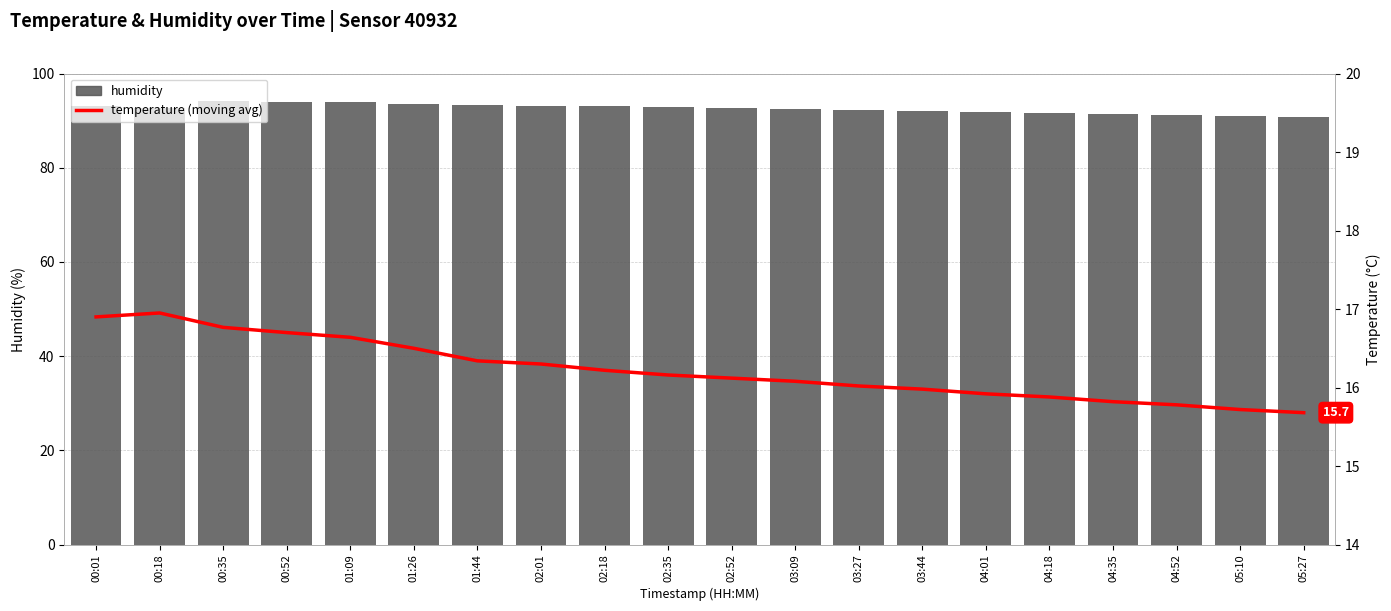

Rank the categories by humidity value from lowest to highest.

05:27, 05:10, 04:52, 04:35, 04:18, 04:01, 03:44, 03:27, 03:09, 00:18, 02:52, 02:35, 00:01, 02:18, 02:01, 01:44, 01:26, 00:52, 01:09, 00:35